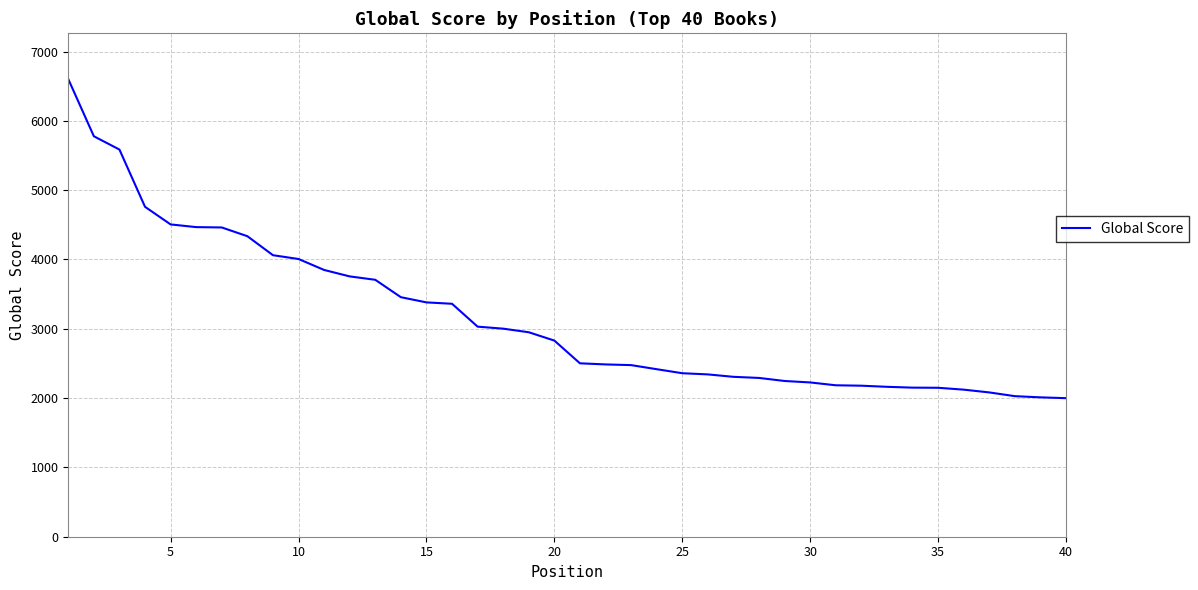

What is the difference between the maximum and minimum values?

4604